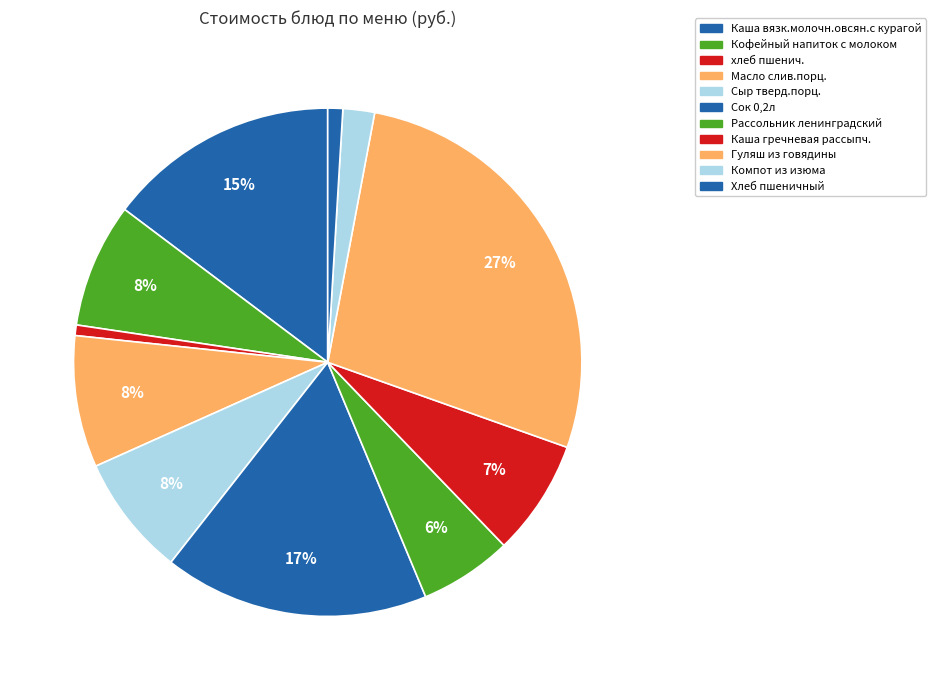

What is the ratio of the value at Сыр тверд.порц. to the value at Каша вязк.молочн.овсян.с курагой?

0.5